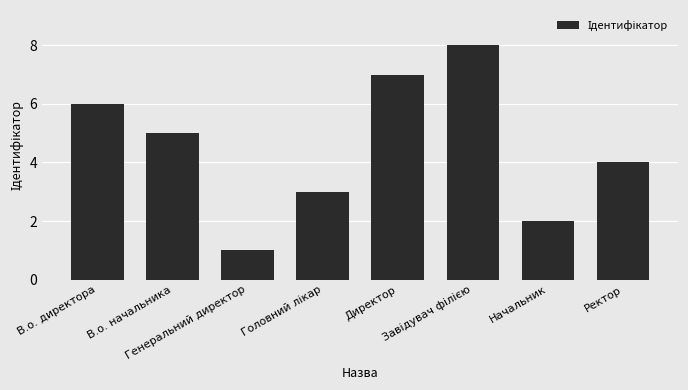

How many bars are there in total?

8